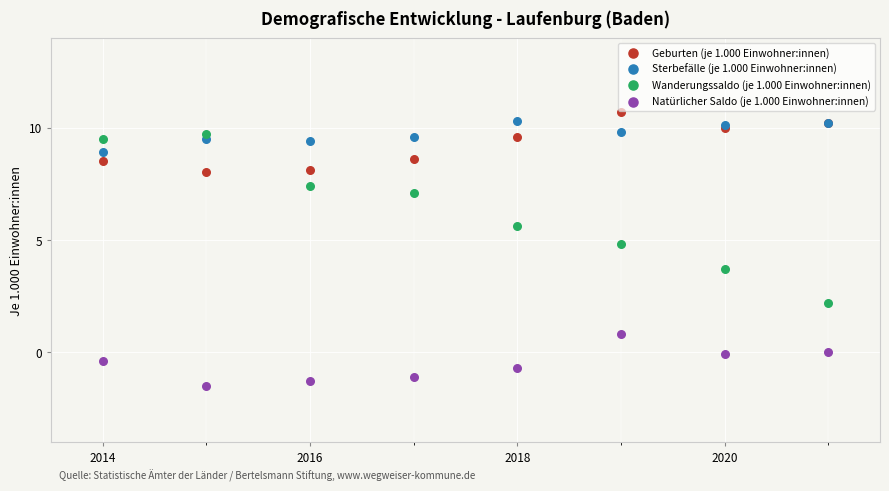

Which series has the largest Y range (max minus min)?

Wanderungssaldo (je 1.000 Einwohner:innen)